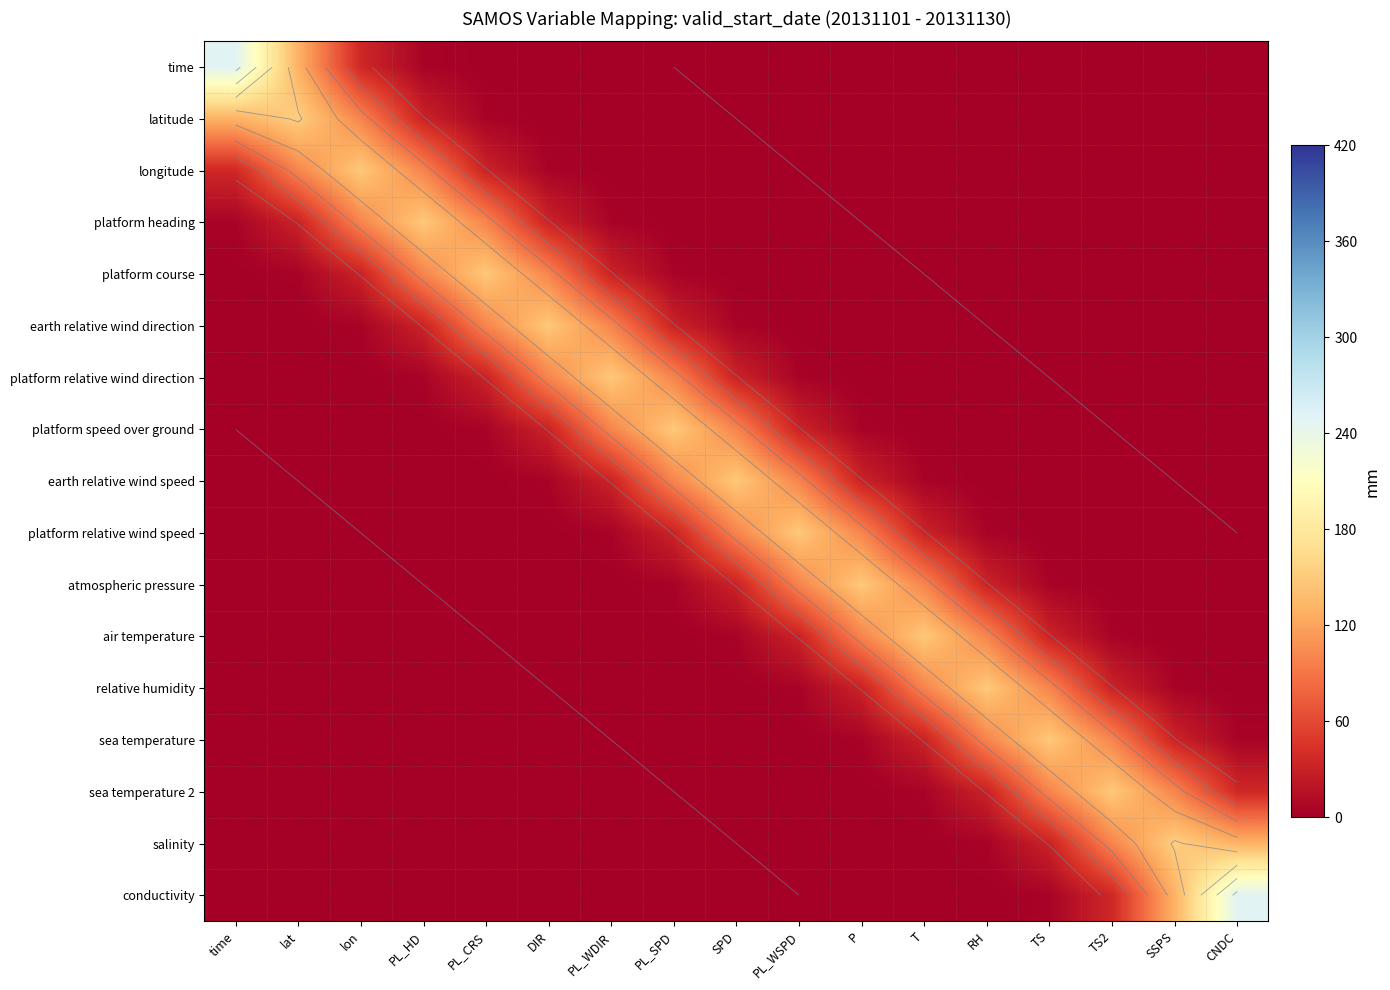

What is the maximum value shown in the chart?

248.5